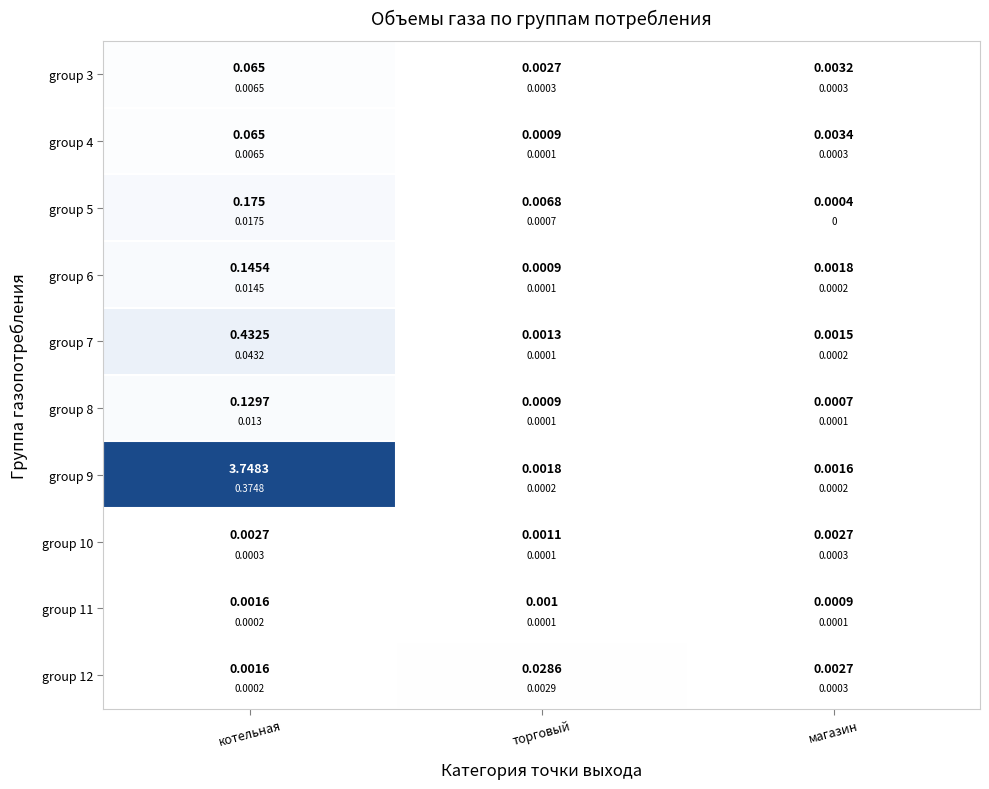

Where is group 7 nearest to the value 0?

торговый